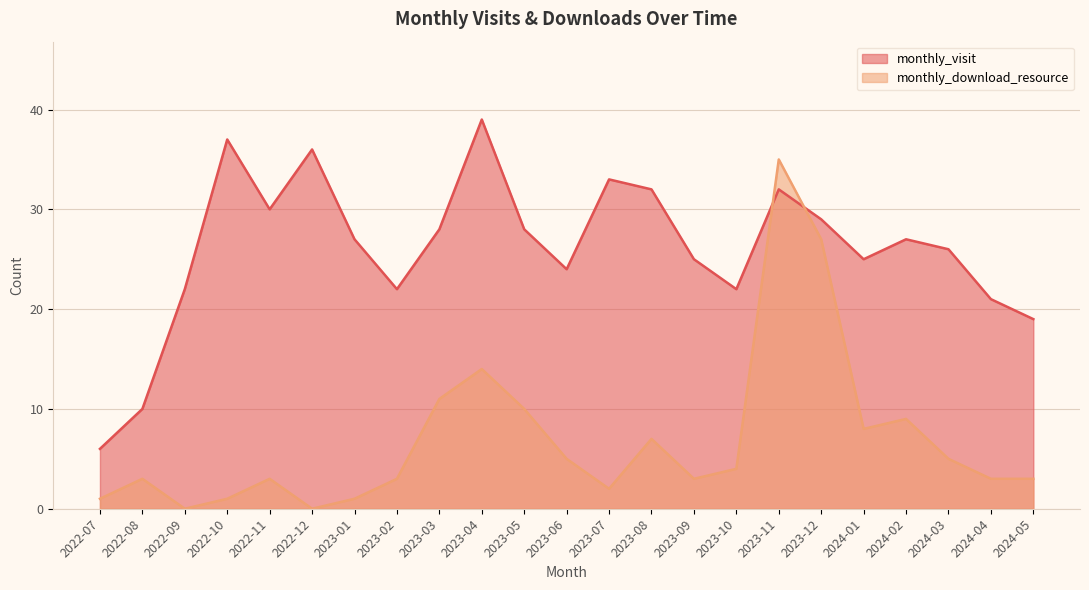

At which label does monthly_visit first exceed 27?

2022-10